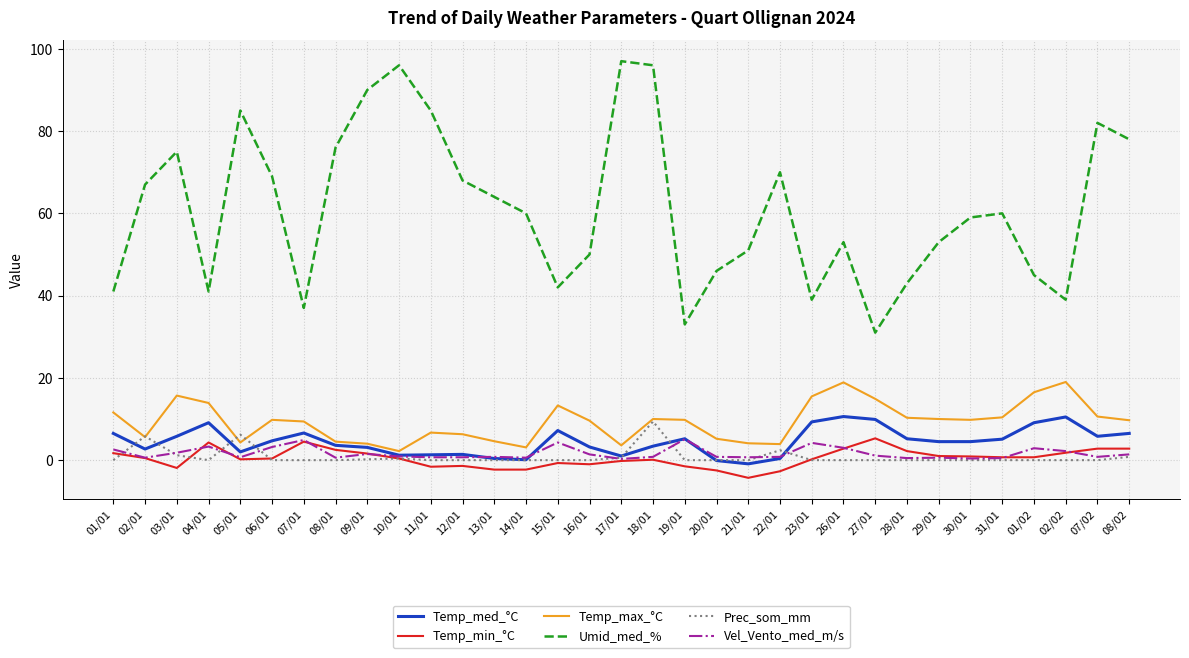

In Temp_max_°C, how many points are higher than both neighbors (excluding endpoints)?

7